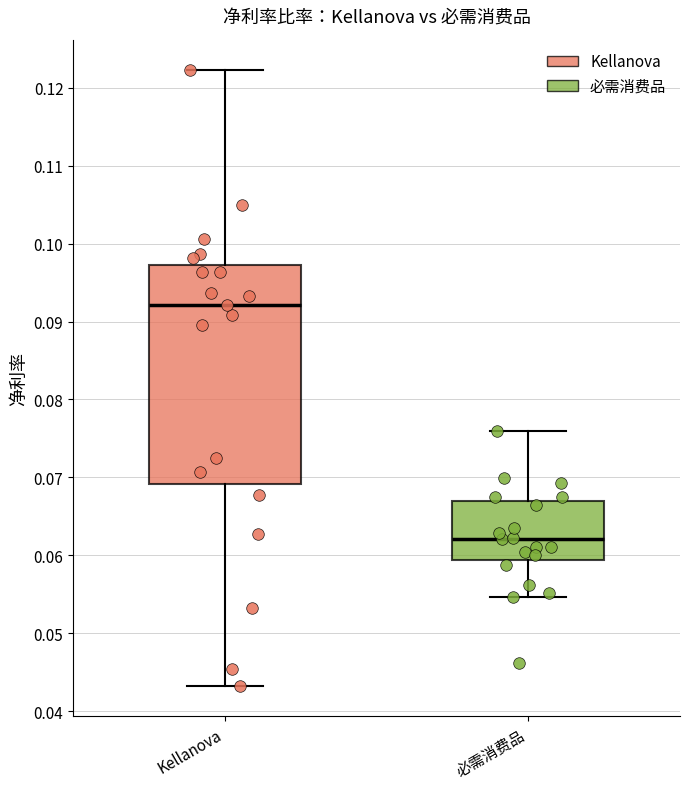

Which box's median line is the highest?

Kellanova